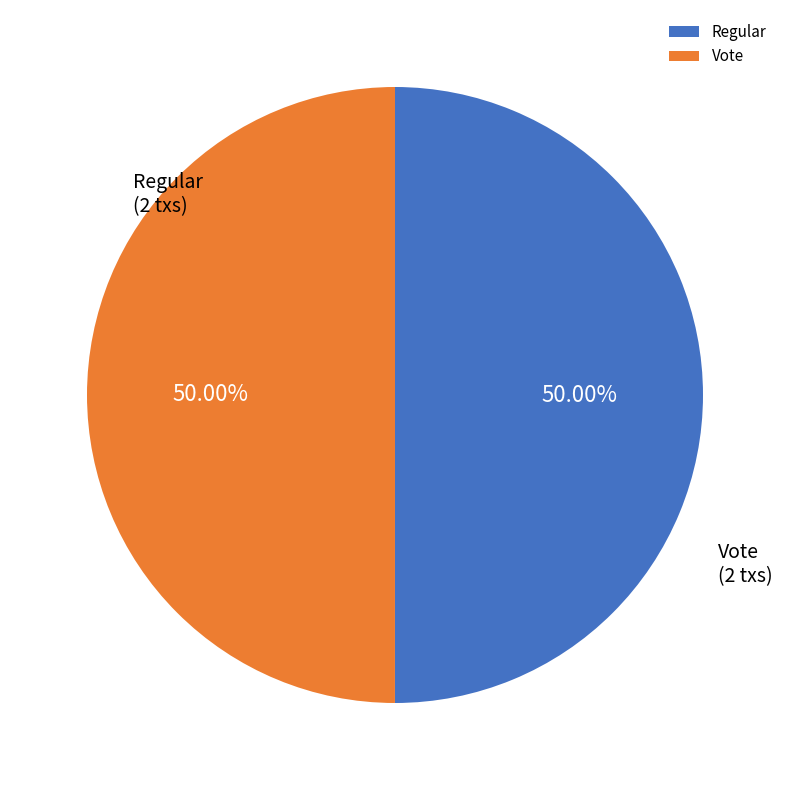

Combined, do Regular and Vote account for over 50%?

Yes